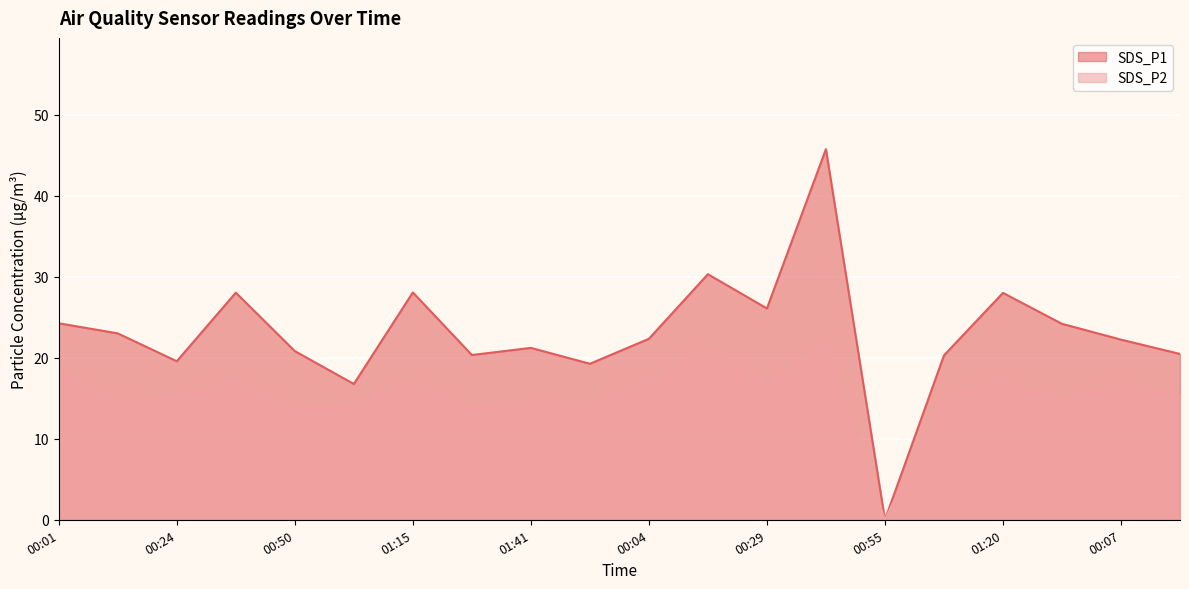

What position from the right is 00:55?

6